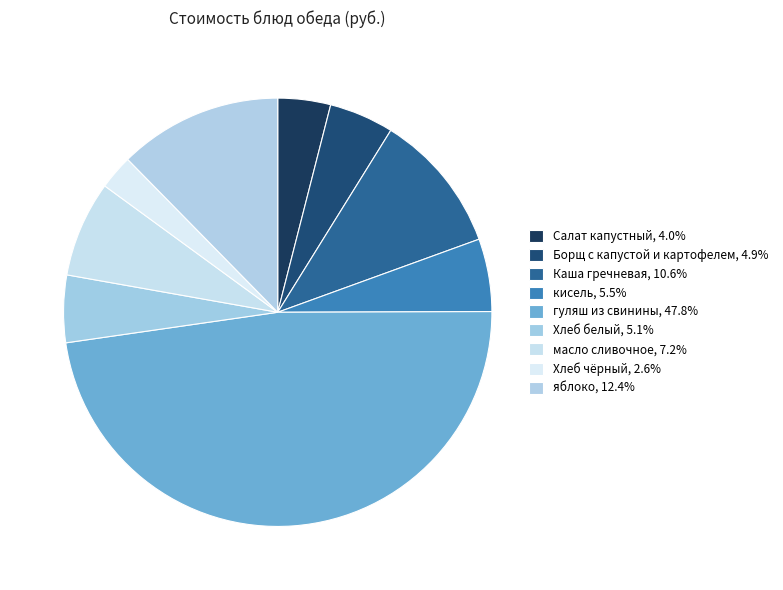

Which has a higher value, Борщ с капустой и картофелем or Каша гречневая?

Каша гречневая